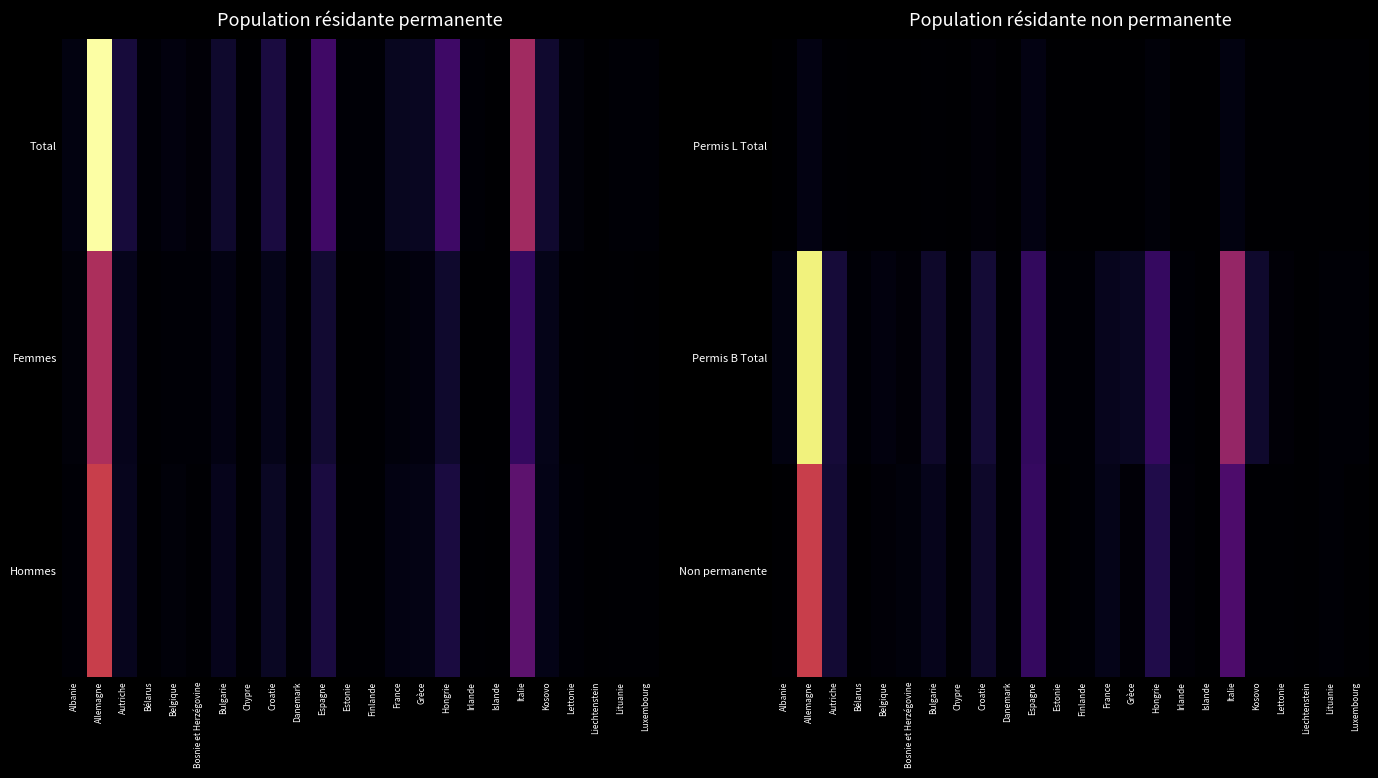

How many positive values does the Non permanente series have?

23